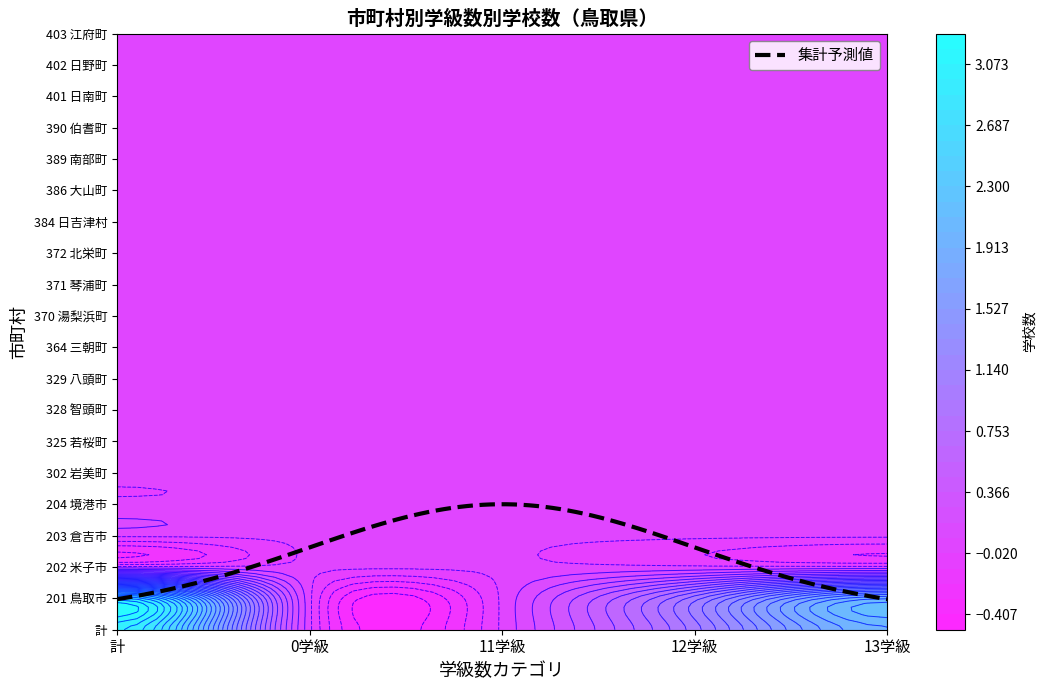

How many data points in 13 are above 0?

2